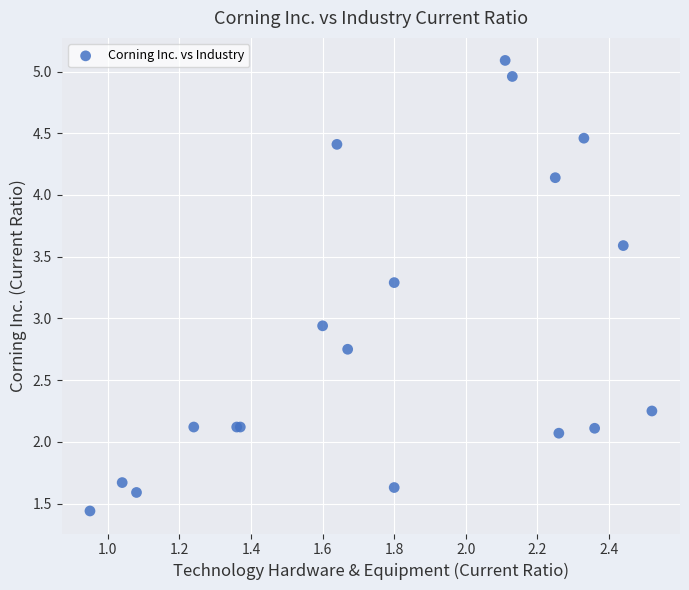

What Y value in the scatter plot is closest to 3?

2.9